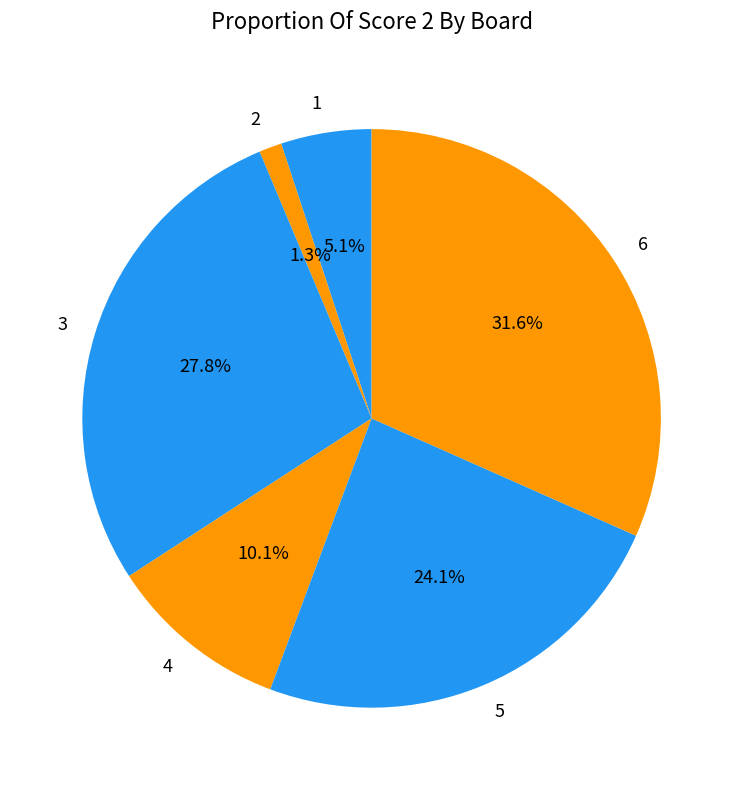

To the nearest percent, what is the average slice percentage?

17%